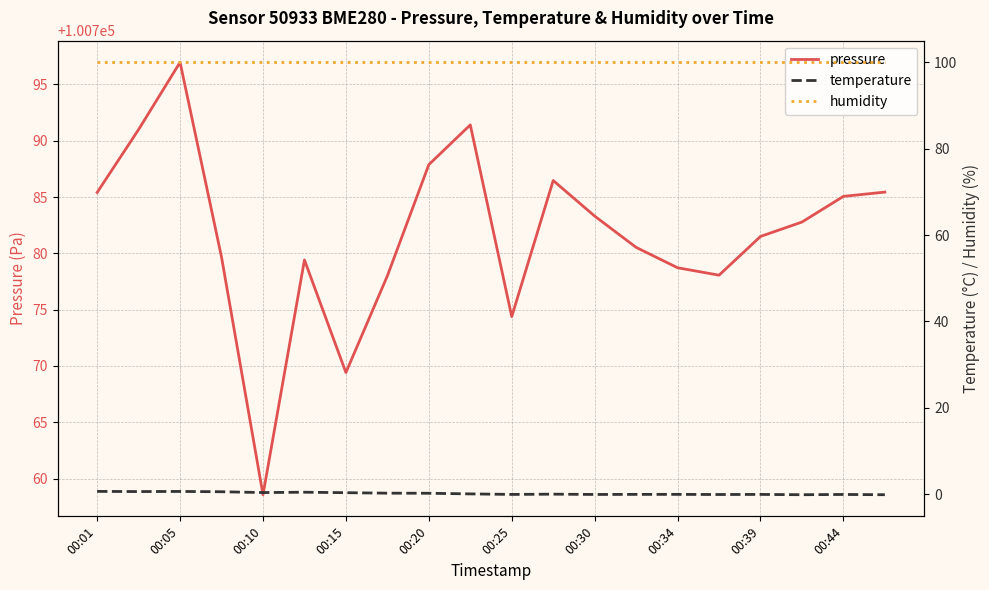

At which label does pressure first exceed 100782?

00:01